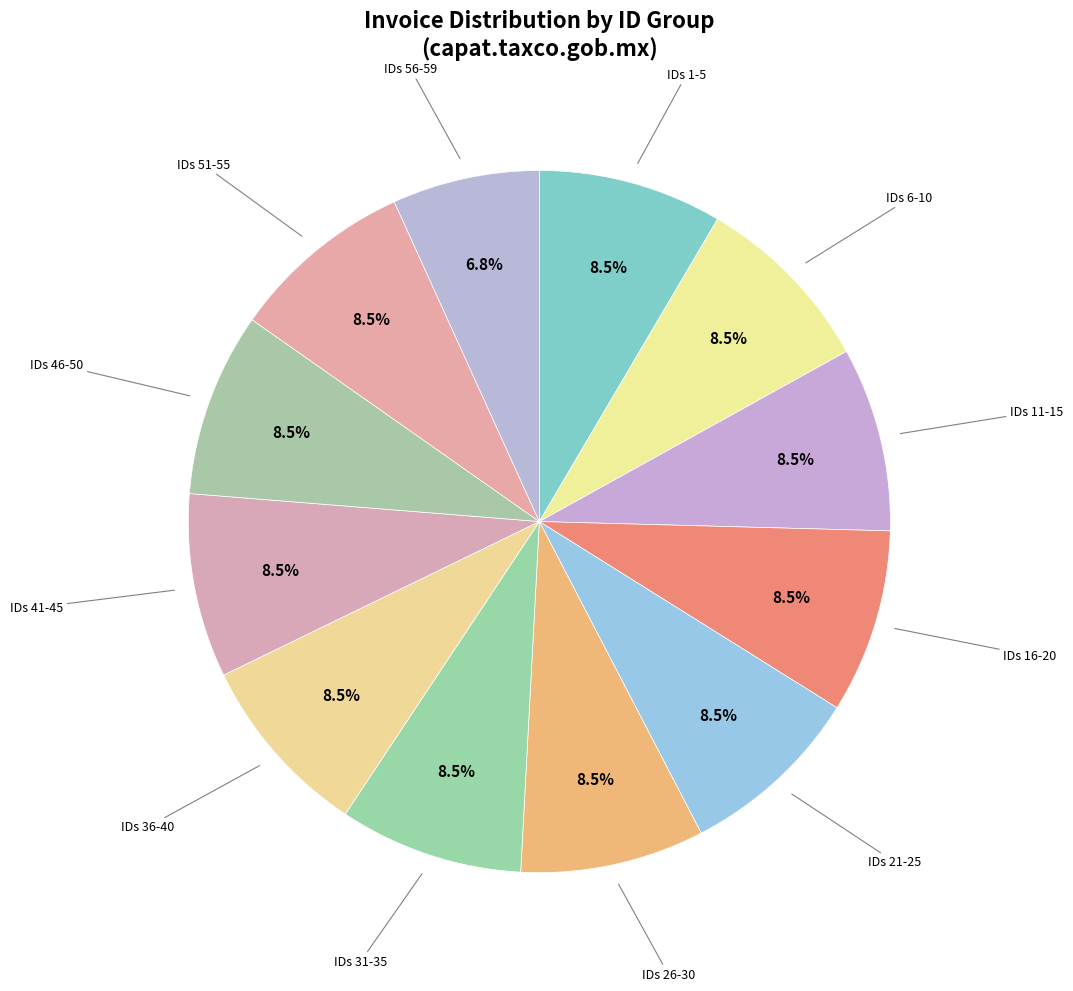

How many slices are in this pie chart?

12